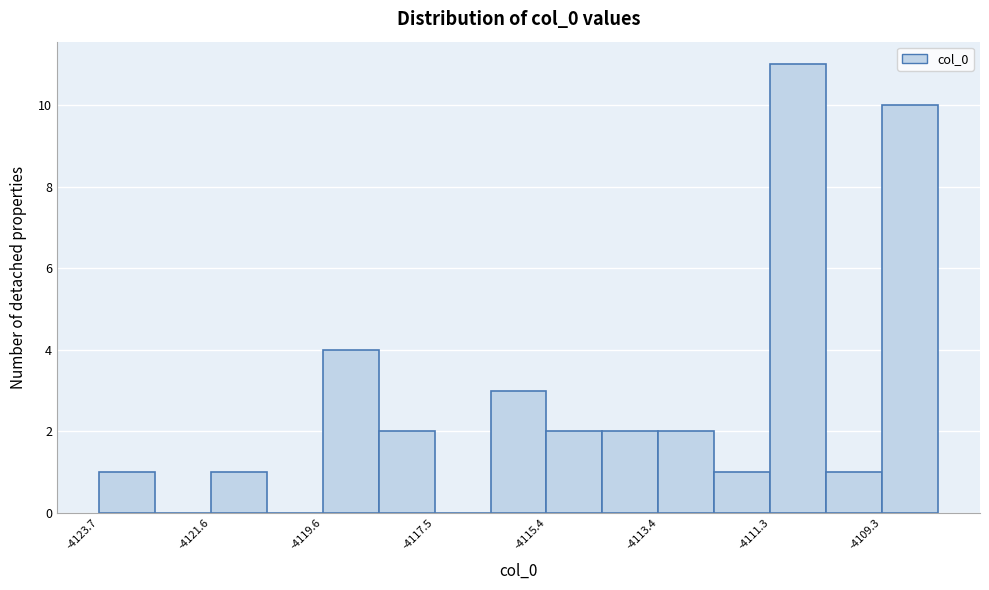

Read against the x-axis, roughly where is the centre of the tallest bar?

-4111.0